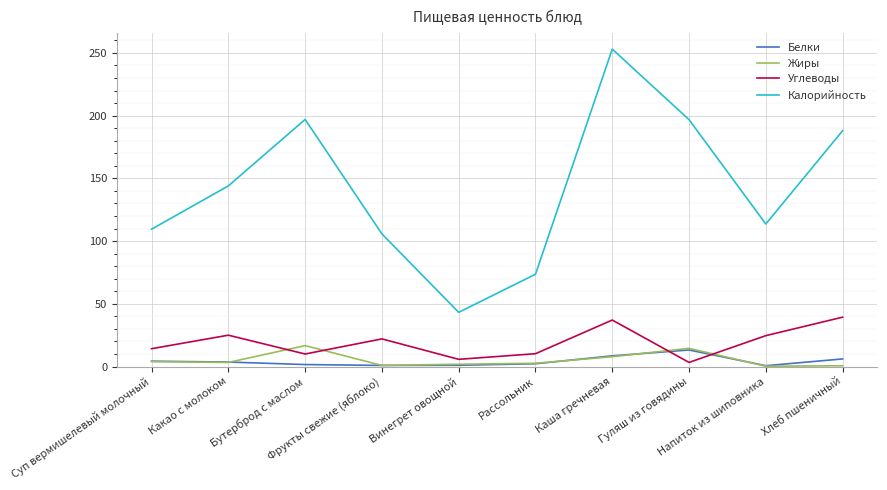

What is the greatest value displayed?

253.1